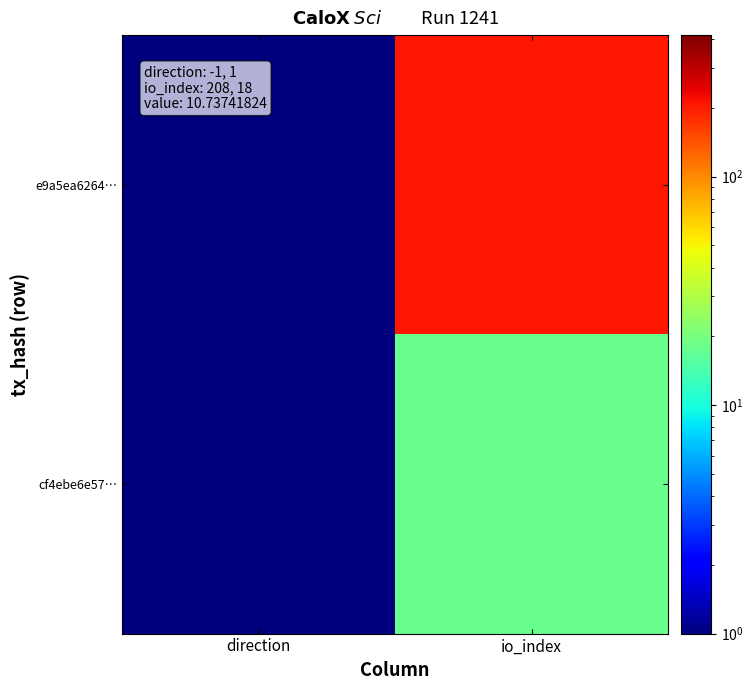

Rank the series by their maximum value, from highest to lowest.

e9a5ea6264…, cf4ebe6e57…